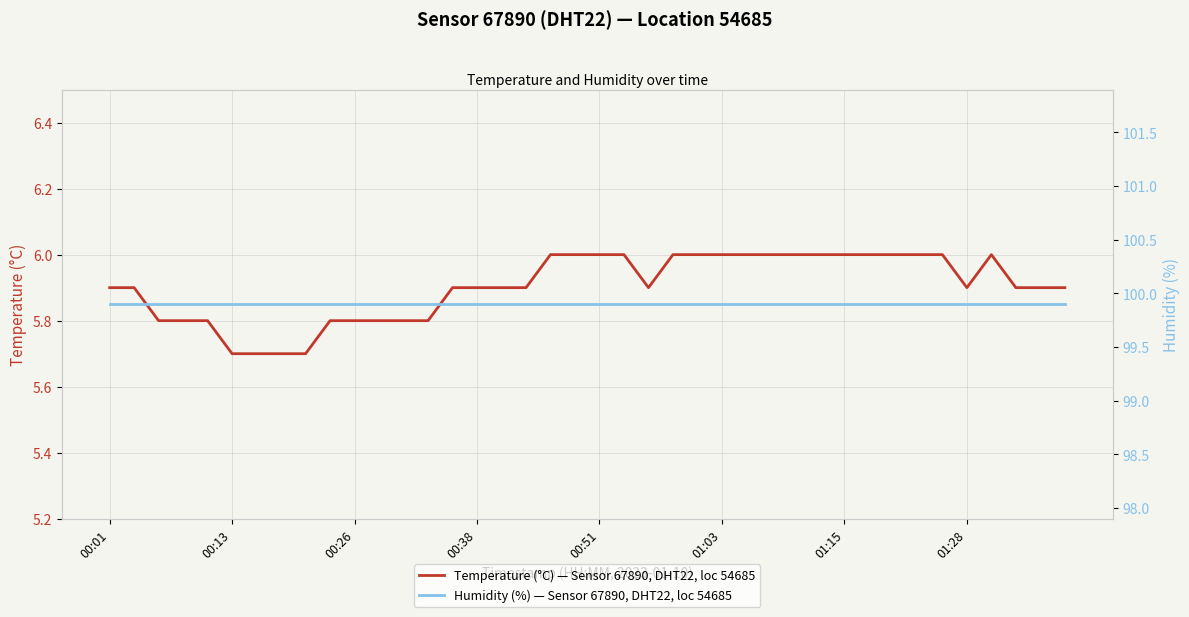

What is the spread (max minus min) of values at 14?

94.0